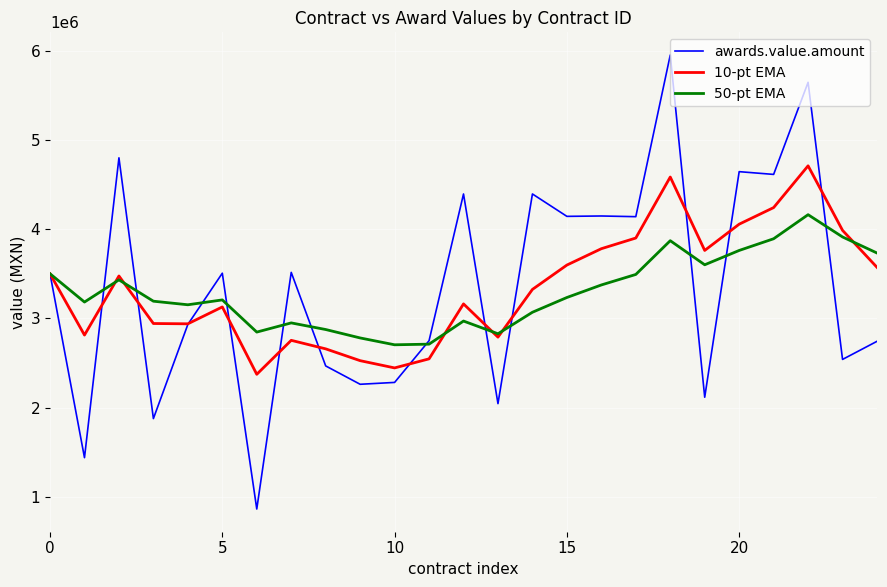

What is the minimum value shown in the chart?

862069.0